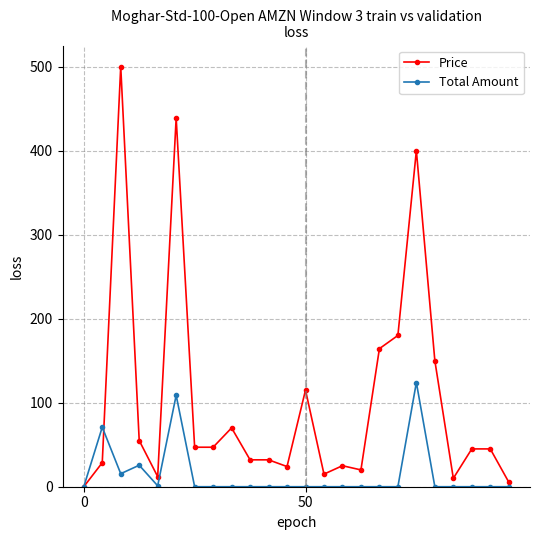

How many series are shown in this chart?

2